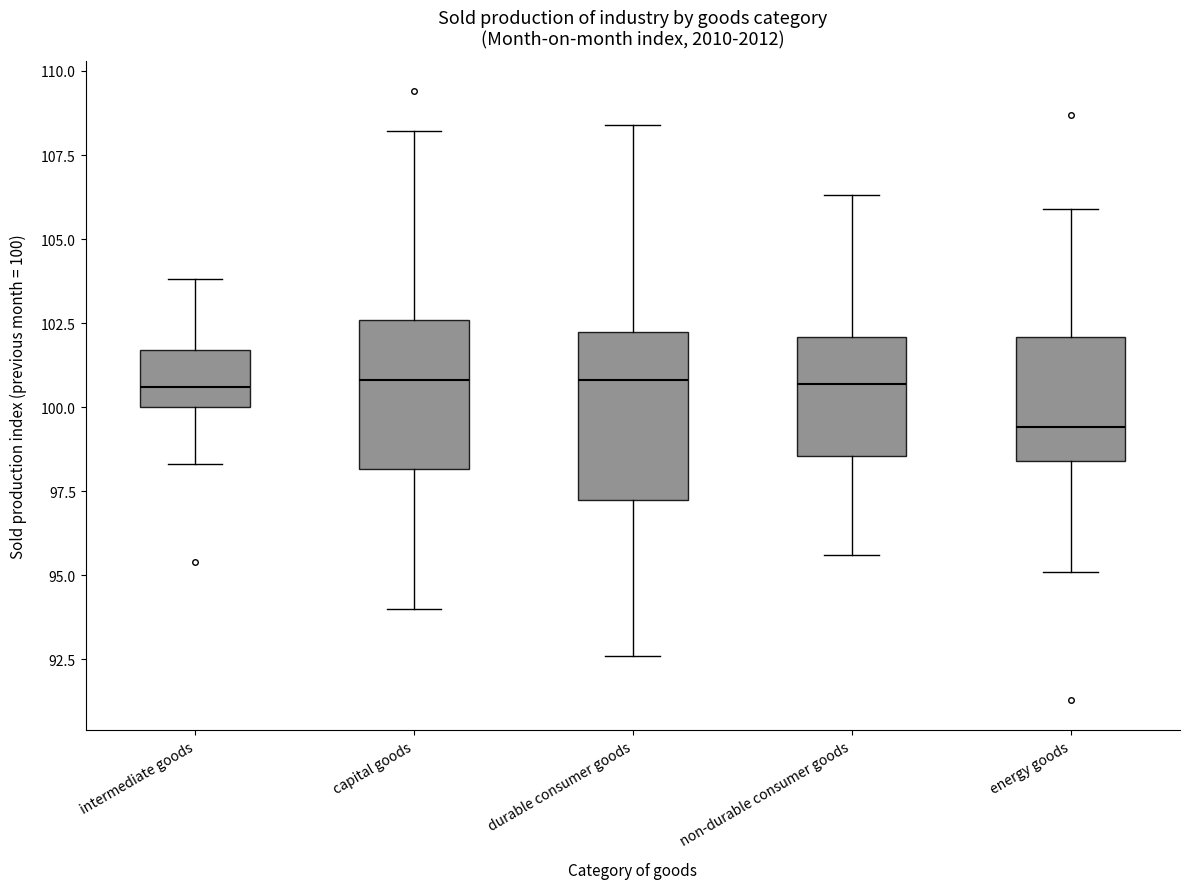

Which box's median line is the lowest?

energy goods